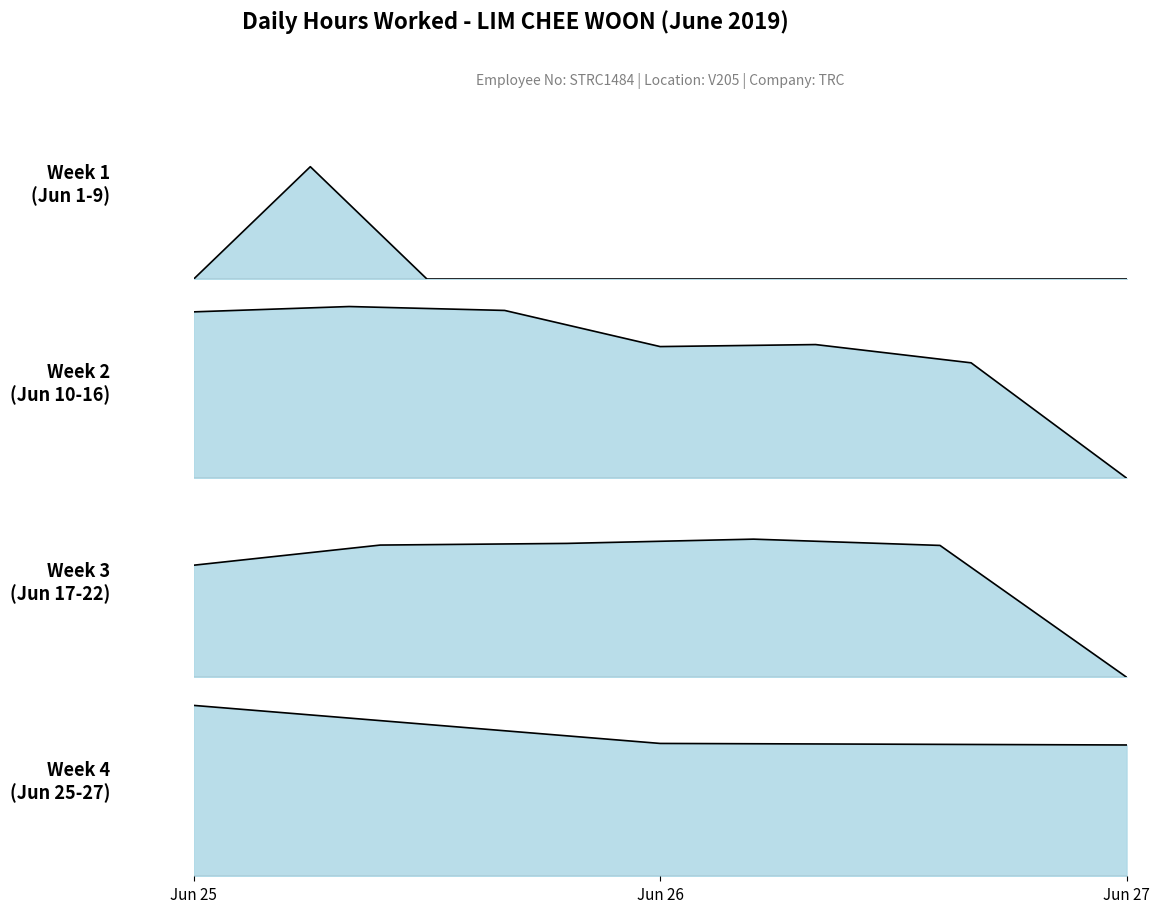

Does the chart have visible grid lines?

No